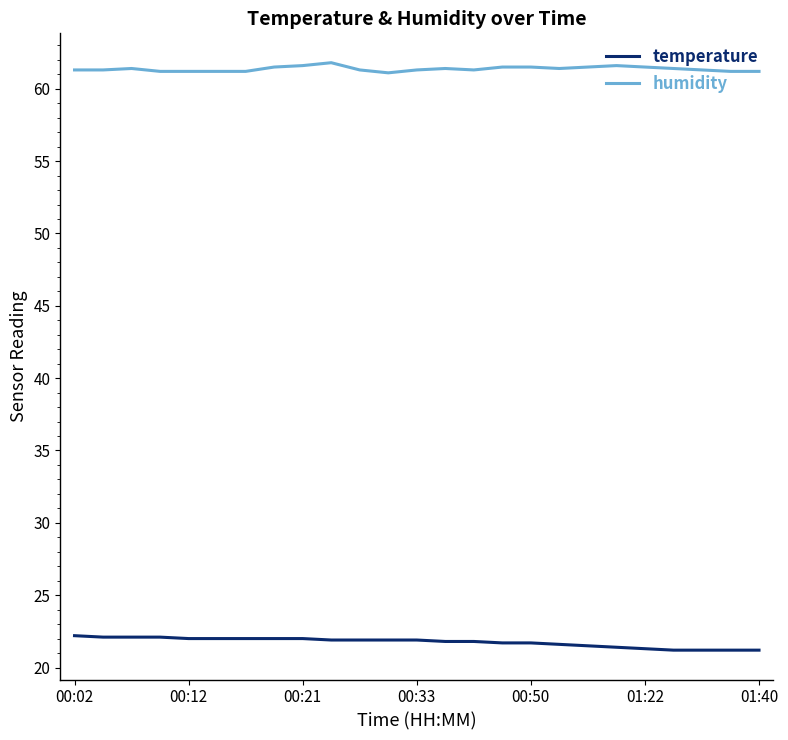

True or false: temperature and humidity intersect in this chart.

False